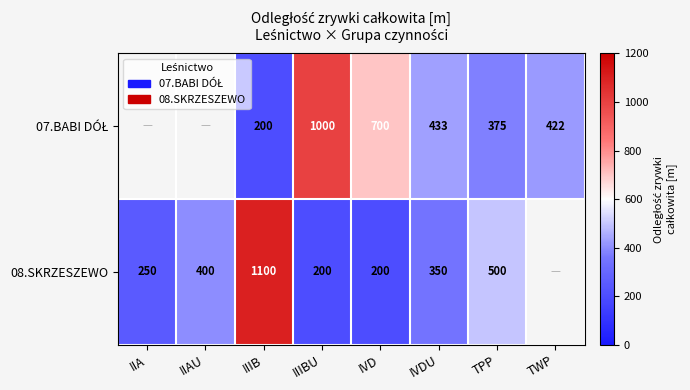

How many distinct data groups are displayed?

2